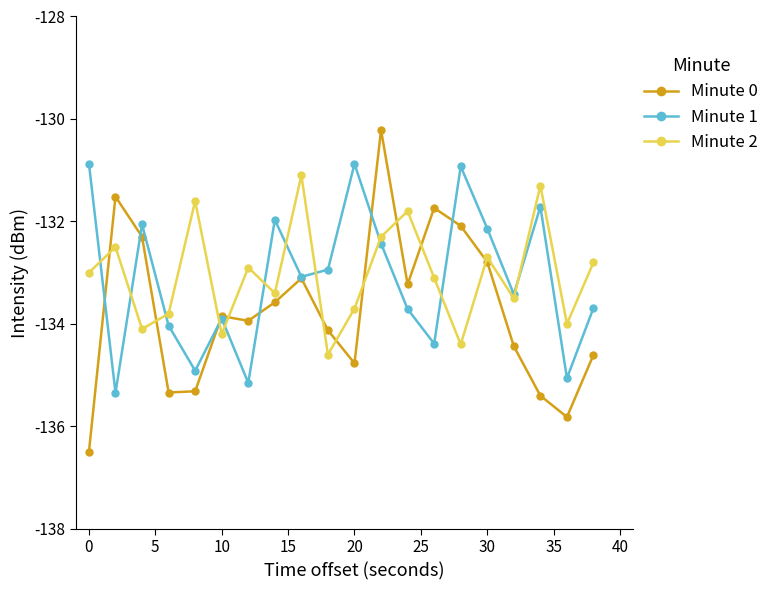

Which series has the widest spread of values?

Minute 0